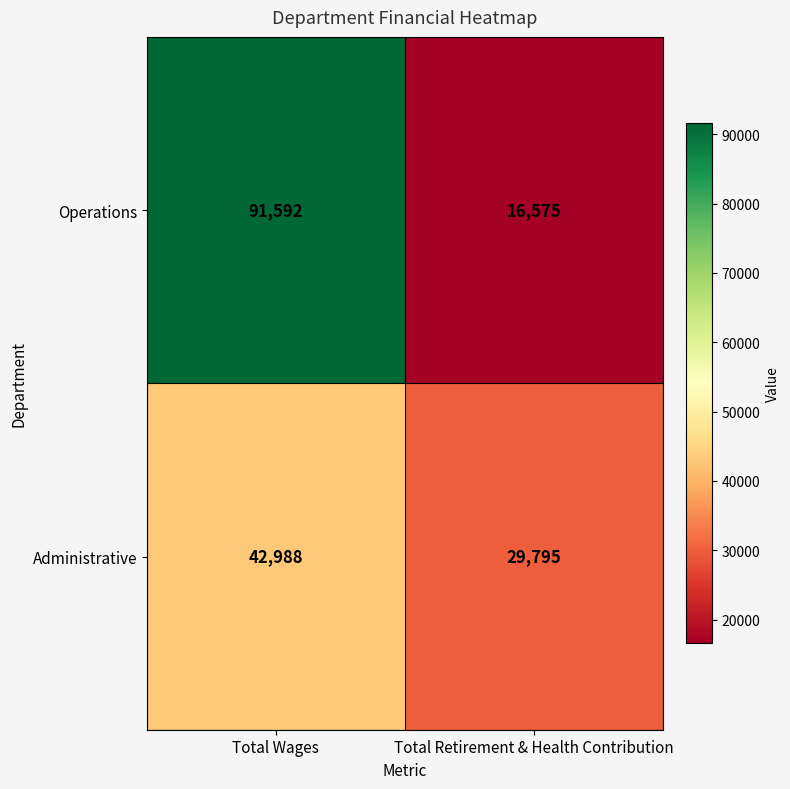

Which category has the highest value across all series?

Total Wages